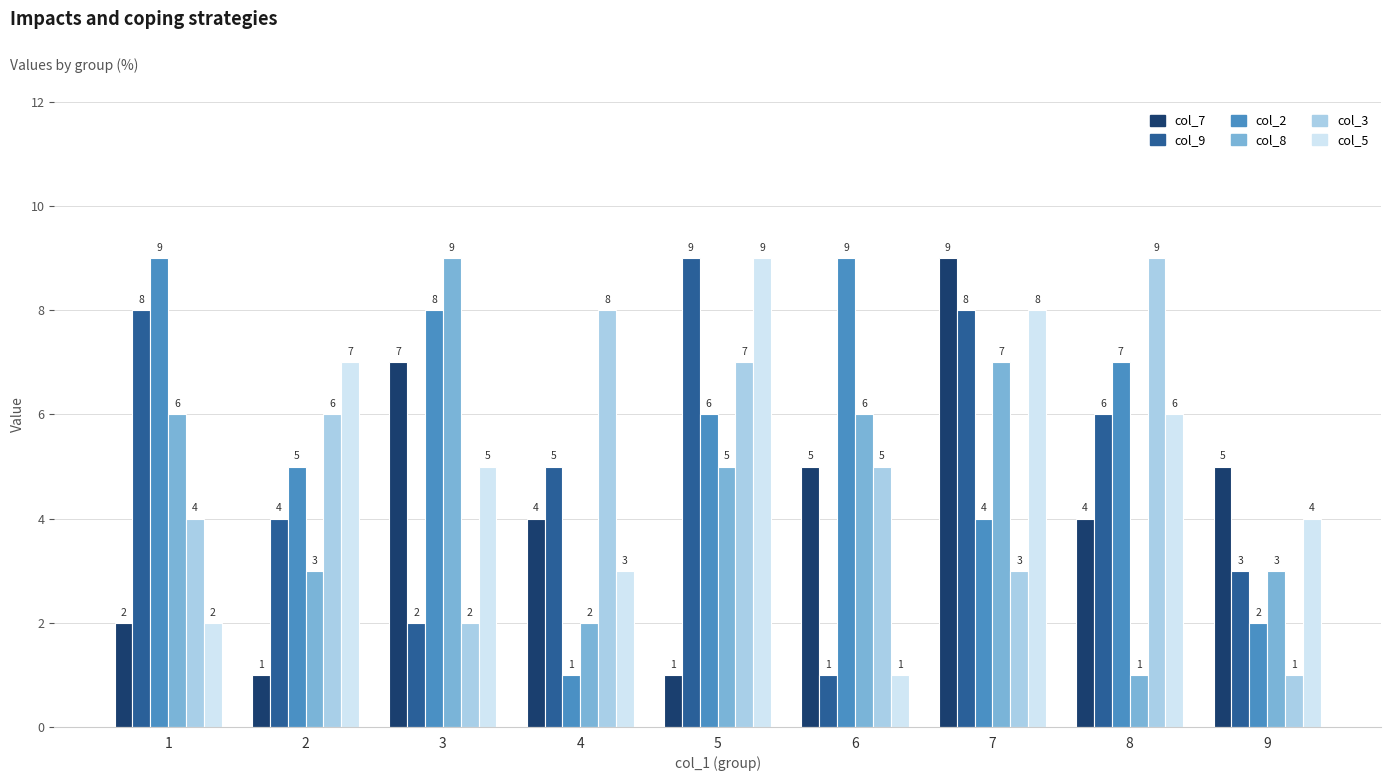

Where is col_9 nearest to the value 5?

4